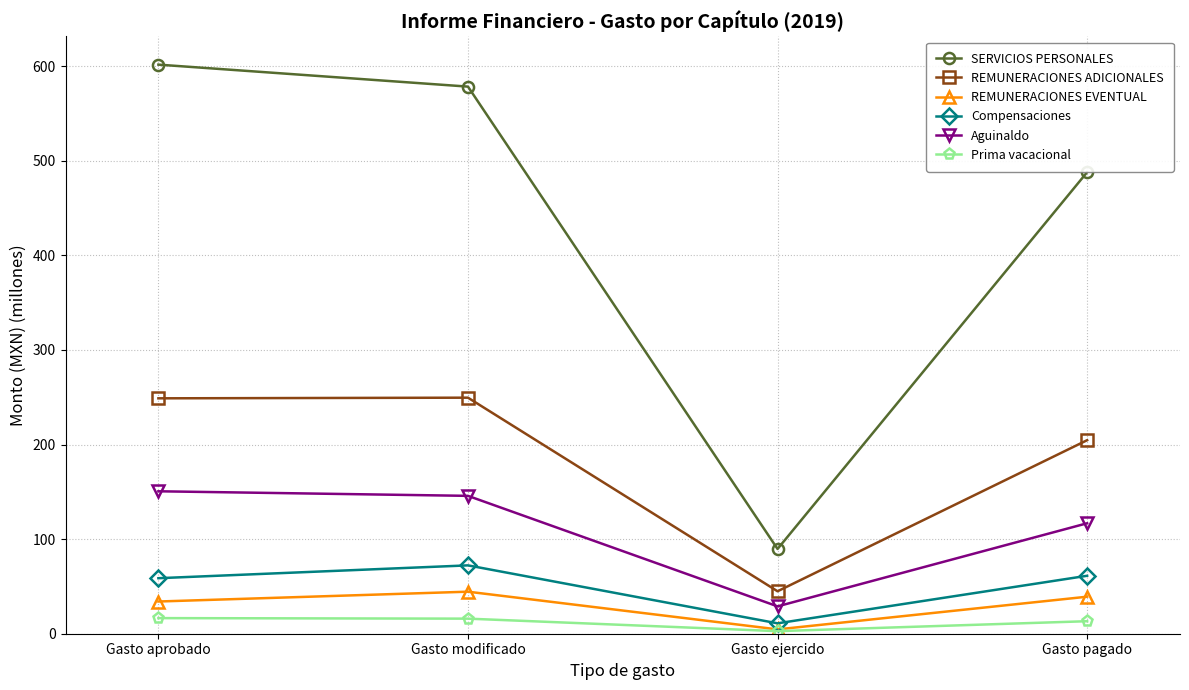

List the series in order of their peak value, lowest first.

Prima vacacional, REMUNERACIONES EVENTUAL, Compensaciones, Aguinaldo, REMUNERACIONES ADICIONALES, SERVICIOS PERSONALES